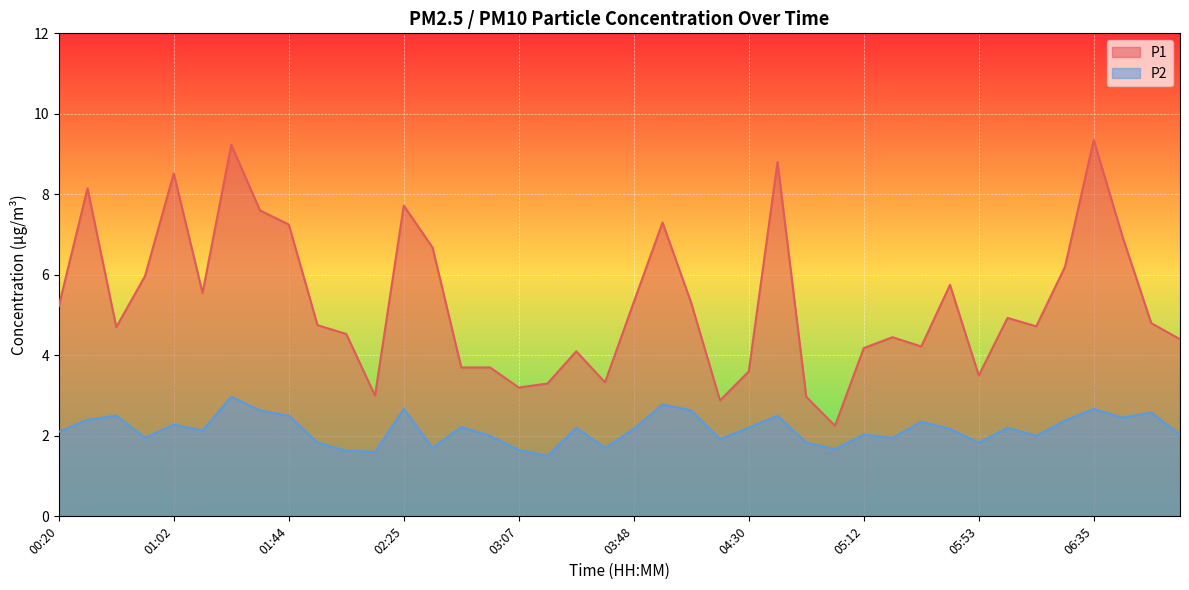

True or false: P2 and P1 cross at least once.

False